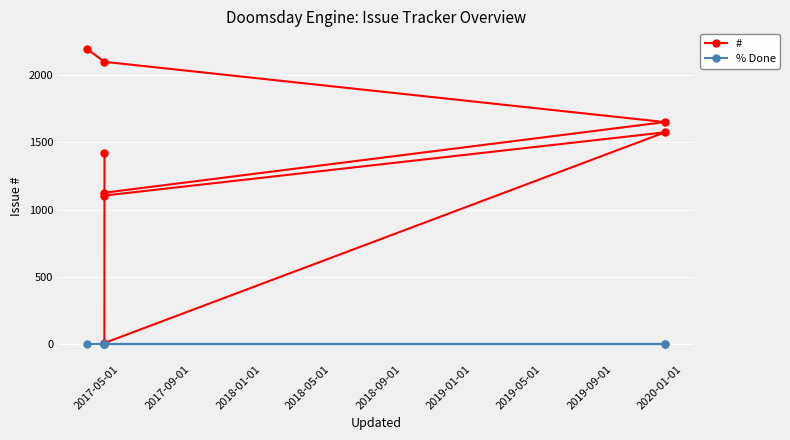

Rank the series by their average value, from lowest to highest.

% Done, #